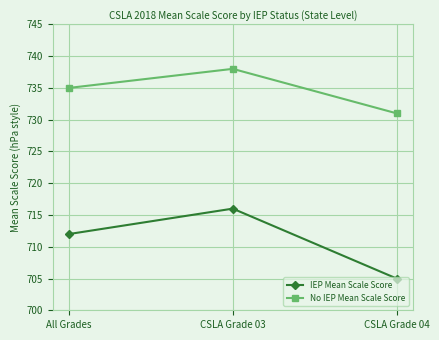

Where is No IEP Mean Scale Score nearest to the value 734?

All Grades